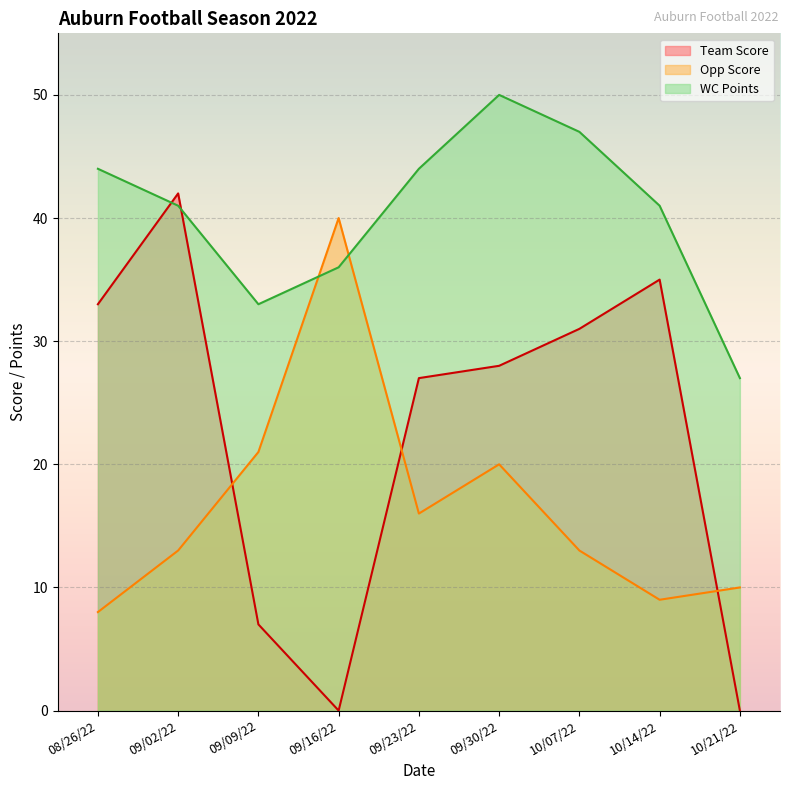

Rank the series at 09/16/22 from lowest to highest value.

Team Score, WC Points, Opp Score